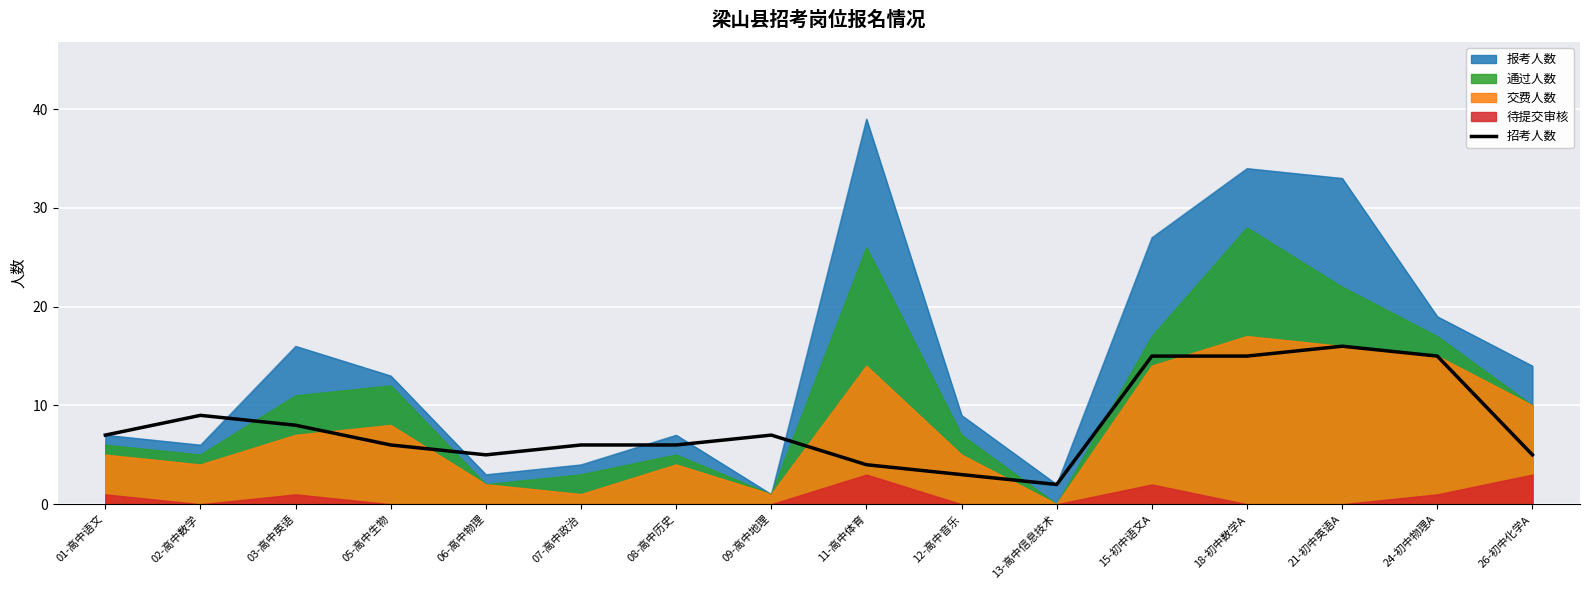

How many interior local valleys (lower than both neighbors) does the data have?

2